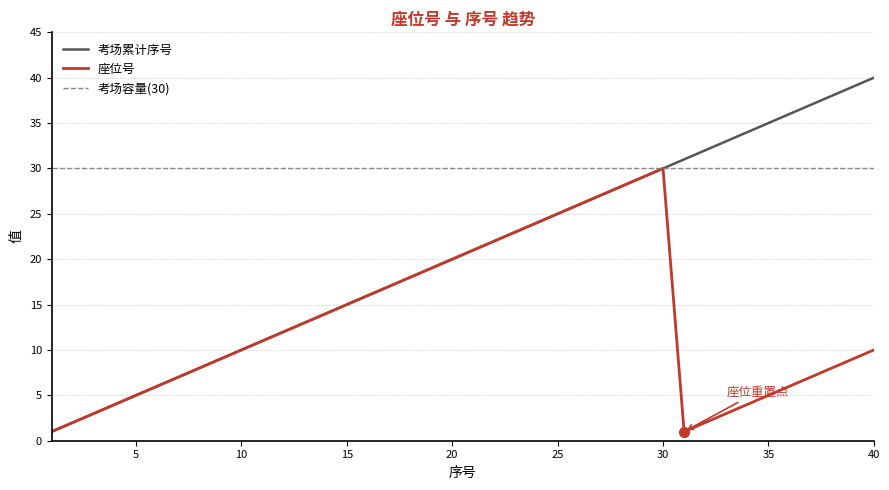

True or false: 座位号 and 考场累计序号 intersect in this chart.

False